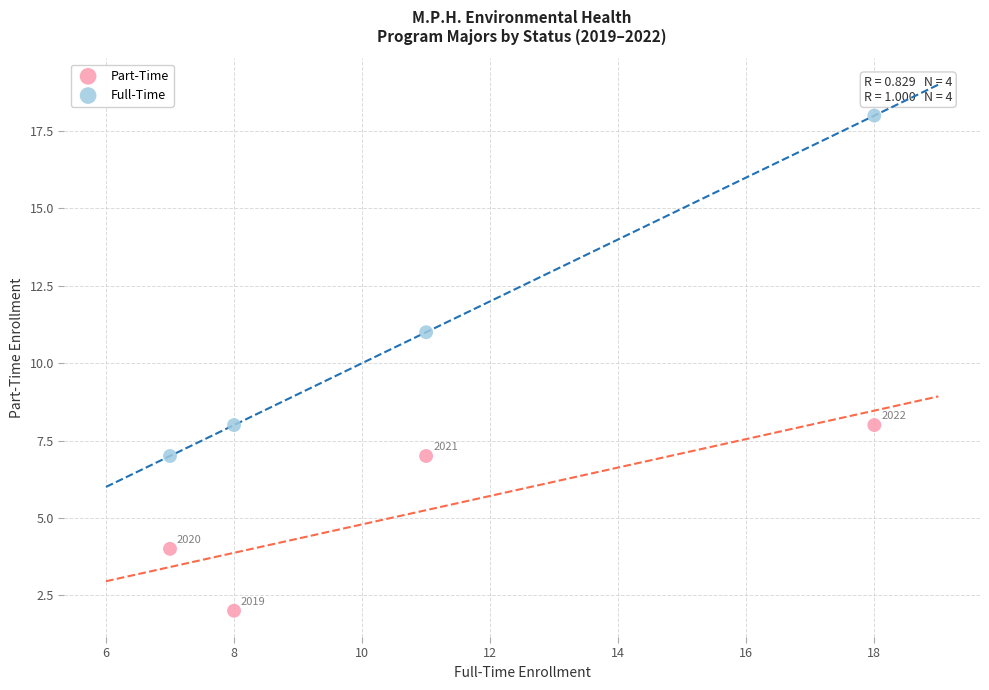

Which series has the widest spread of Y values?

Full-Time